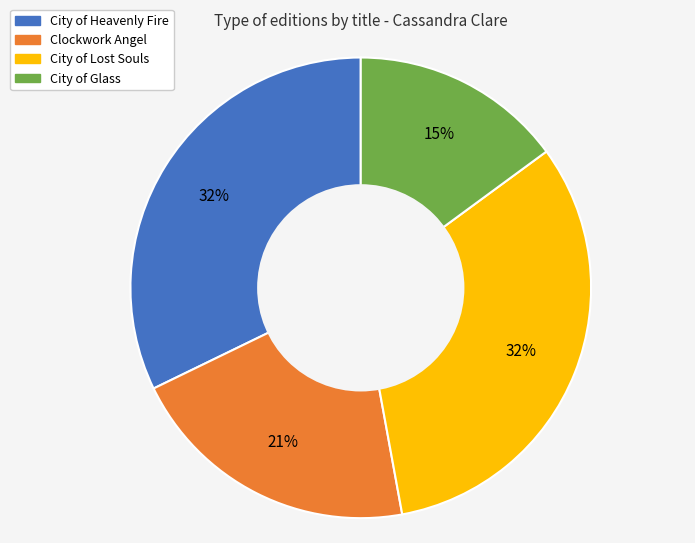

Do City of Glass and City of Lost Souls together represent more than half of the pie?

No